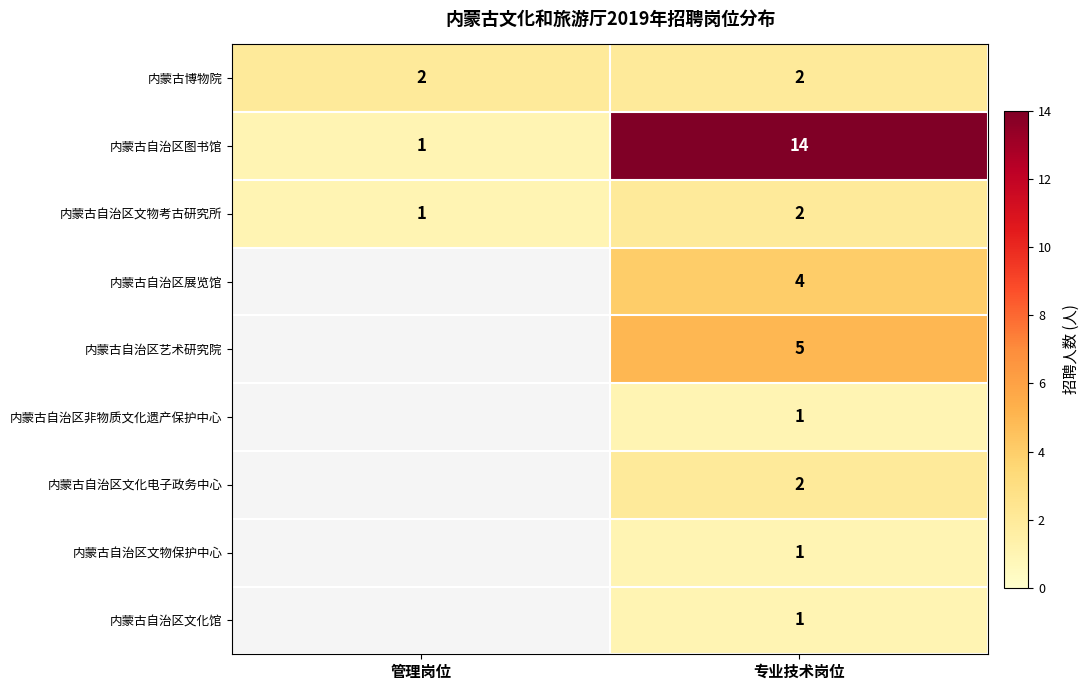

The 内蒙古自治区非物质文化遗产保护中心 series shows 2 at 专业技术岗位. True or false?

False